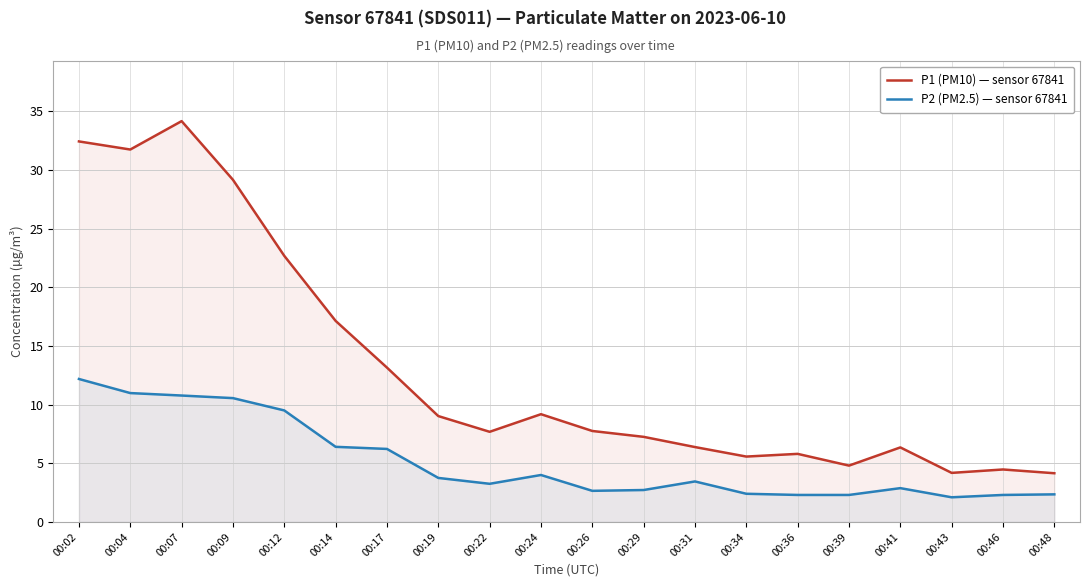

Count the number of categories in the chart.

20